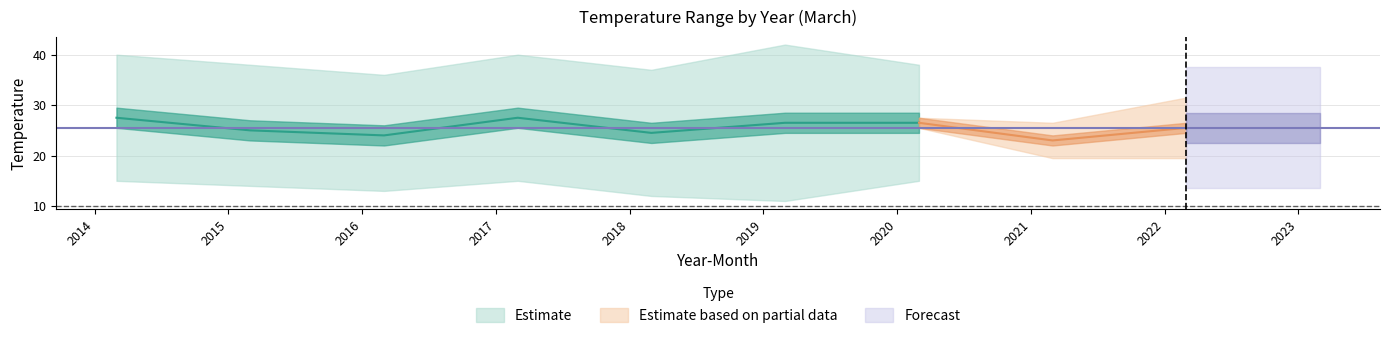

Which category has the highest value across all series?

2019-03